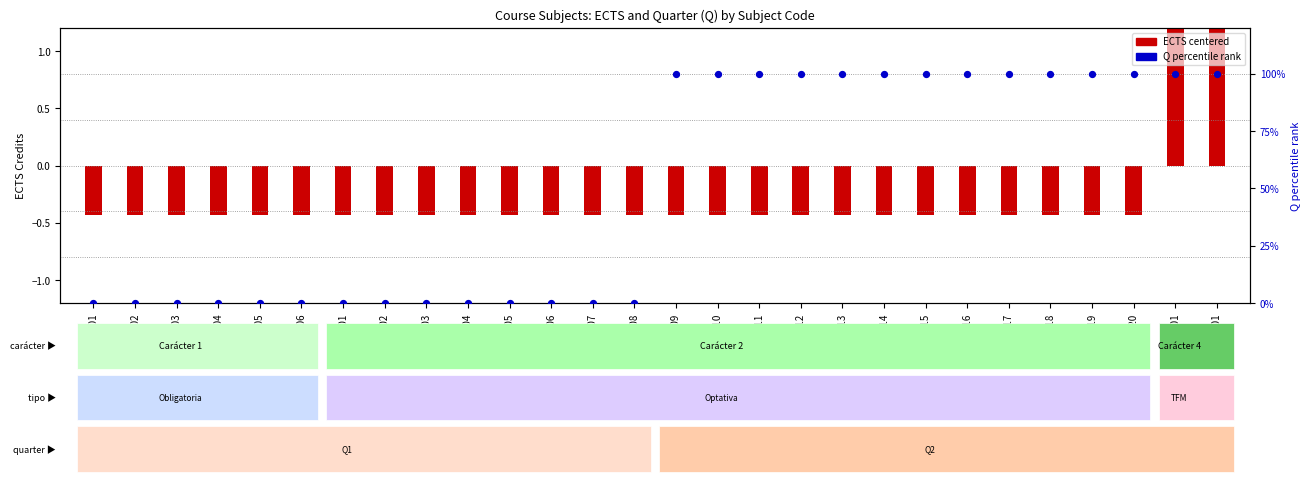

What are all the series names shown in the legend?

ECTS centered, Q percentile